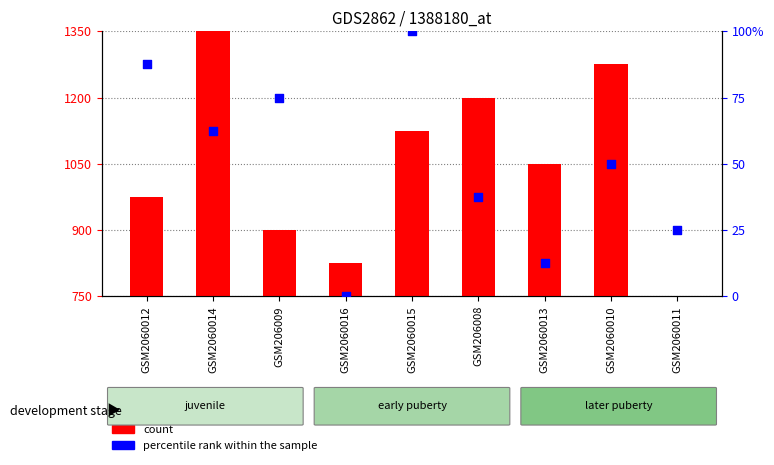

Which series has the widest spread of Y values?

count